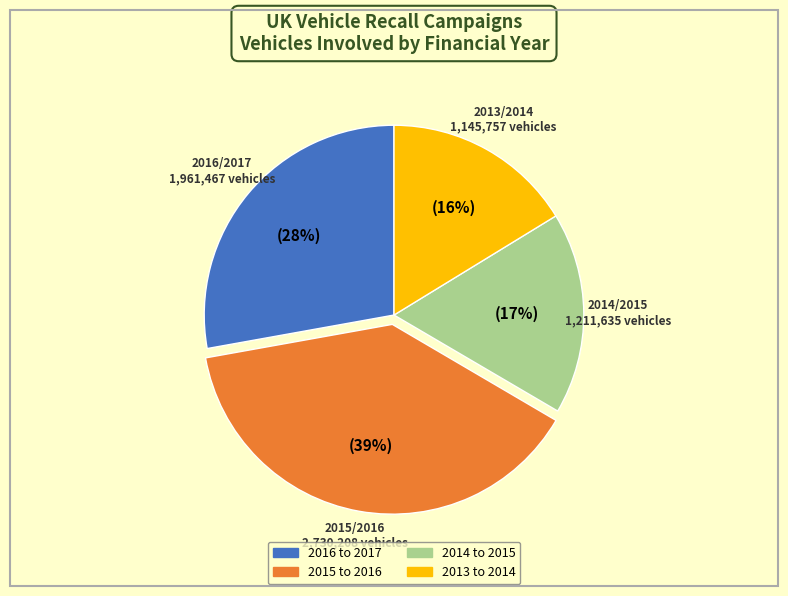

Does 2016 to 2017 account for over 50% of the chart?

No